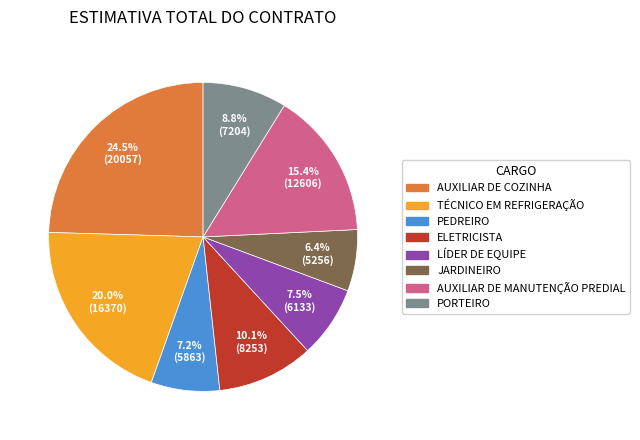

Which has a higher value, TÉCNICO EM REFRIGERAÇÃO or AUXILIAR DE COZINHA?

AUXILIAR DE COZINHA